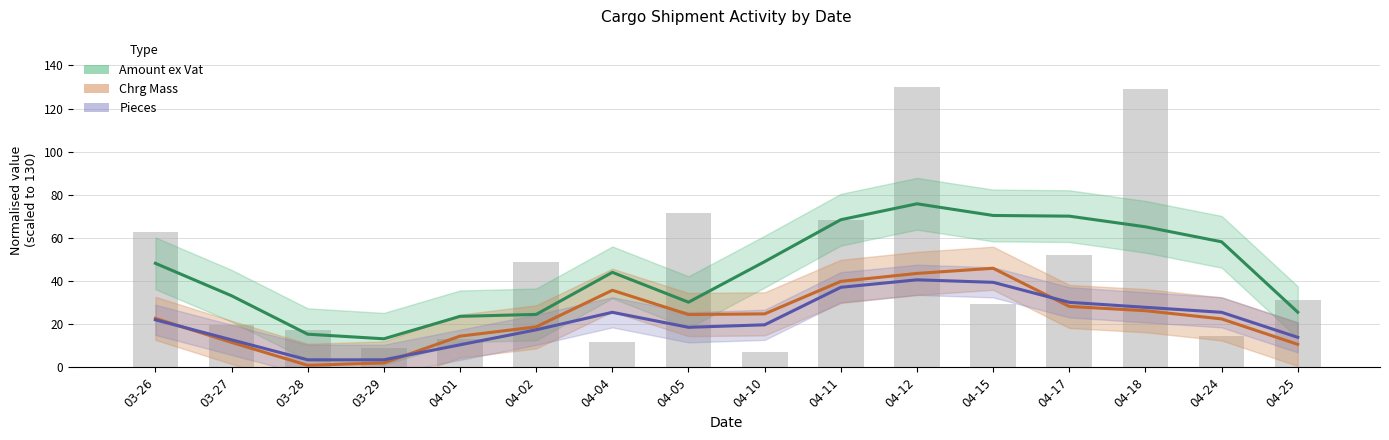

At which label does Pieces first exceed 22?

03-26